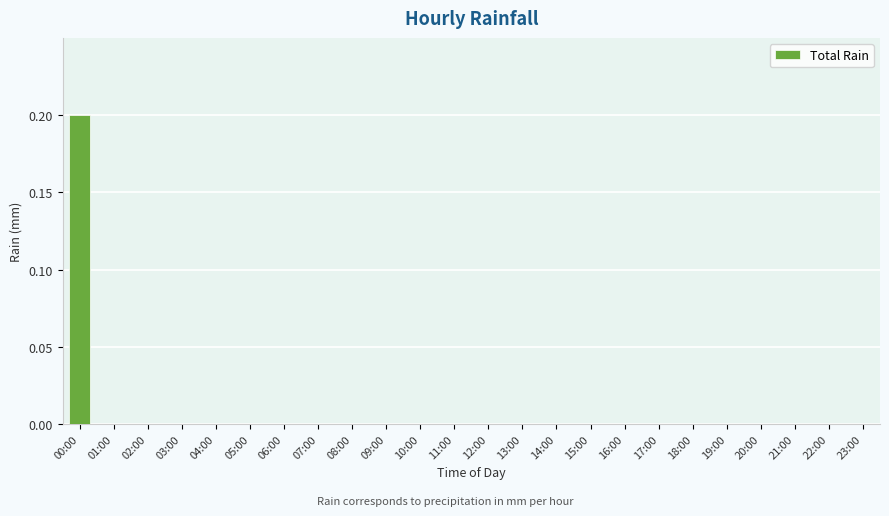

At which category does the chart reach its peak across all series?

00:00